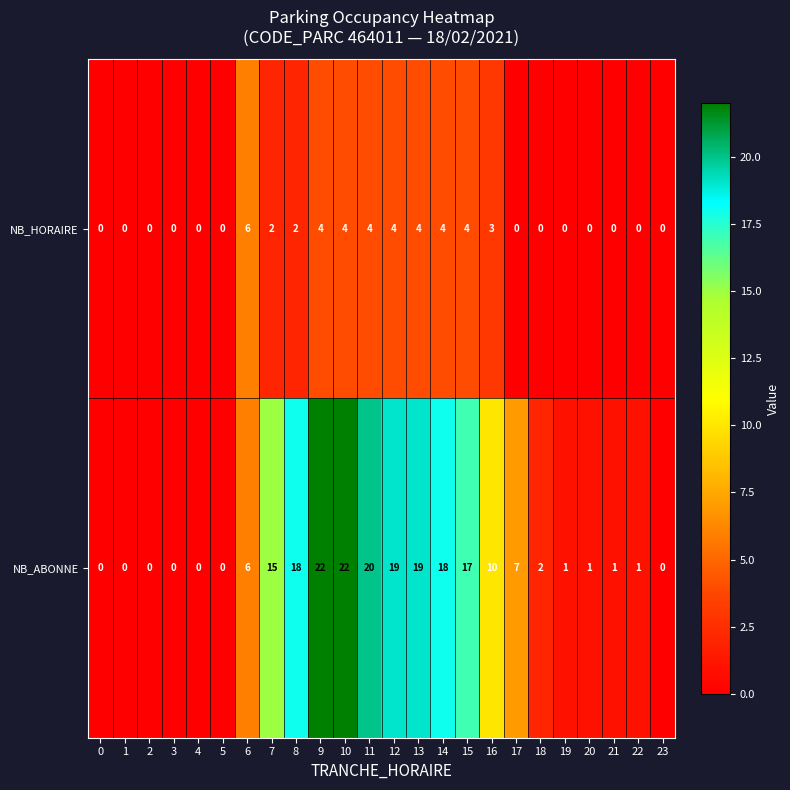

What is the difference between the second highest and minimum values in the NB_ABONNE series?

22